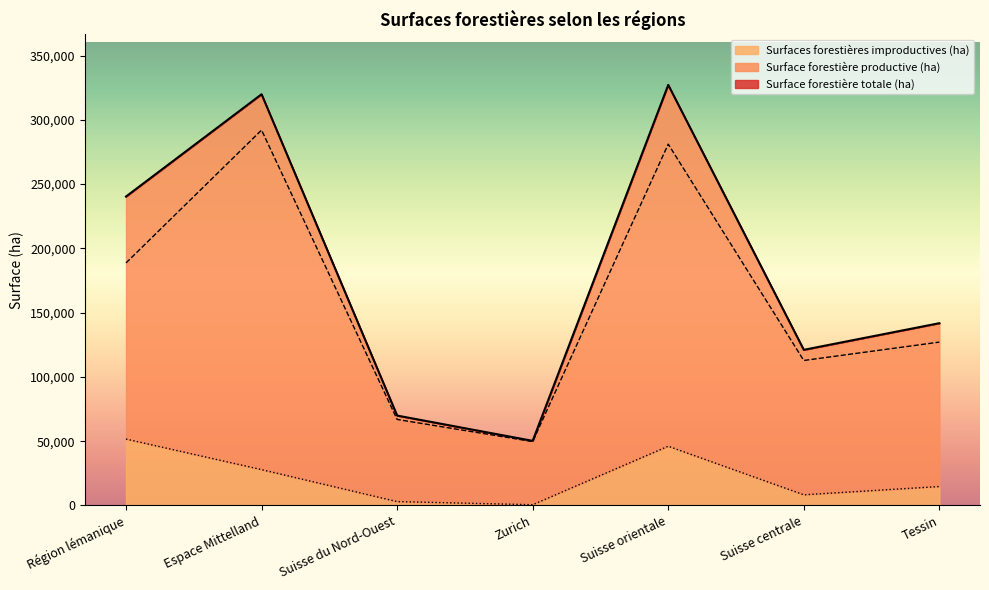

What is the difference between the second highest and minimum values in the Surfaces forestières improductives (ha) series?

45514